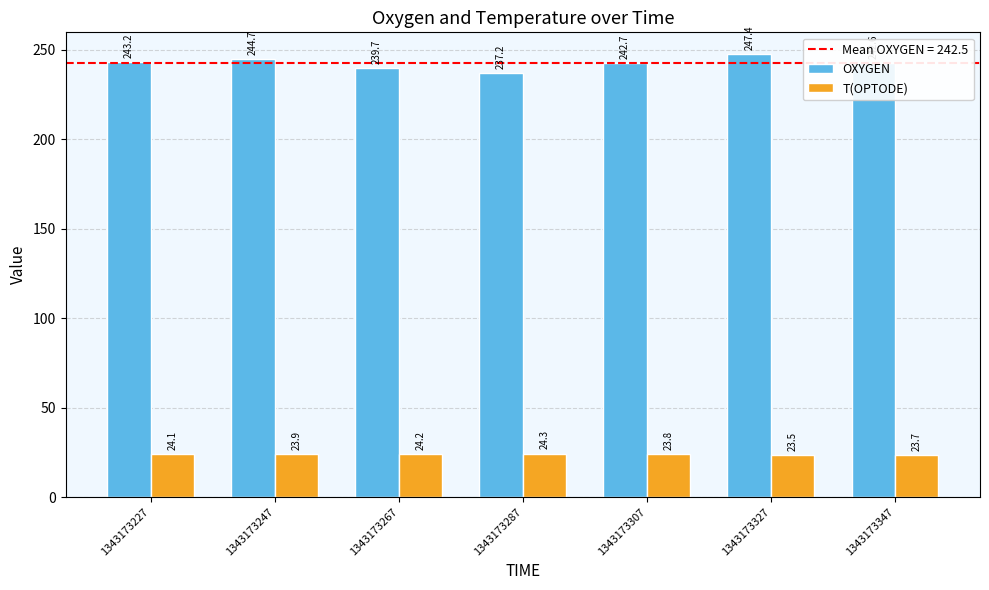

At which label does OXYGEN first exceed 242?

1343173227